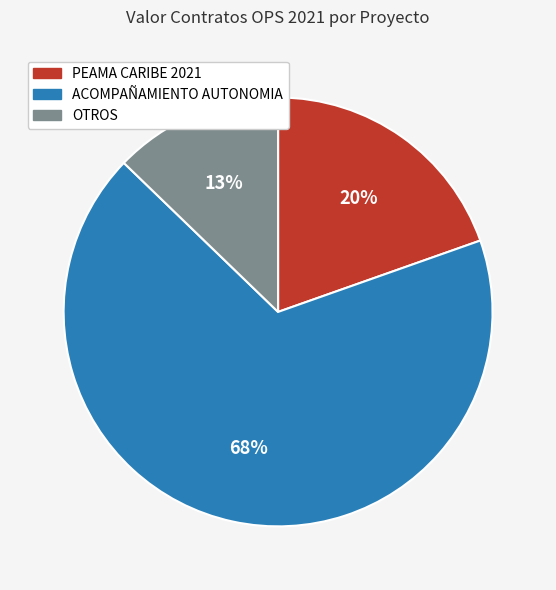

Is there a majority slice in this chart?

Yes